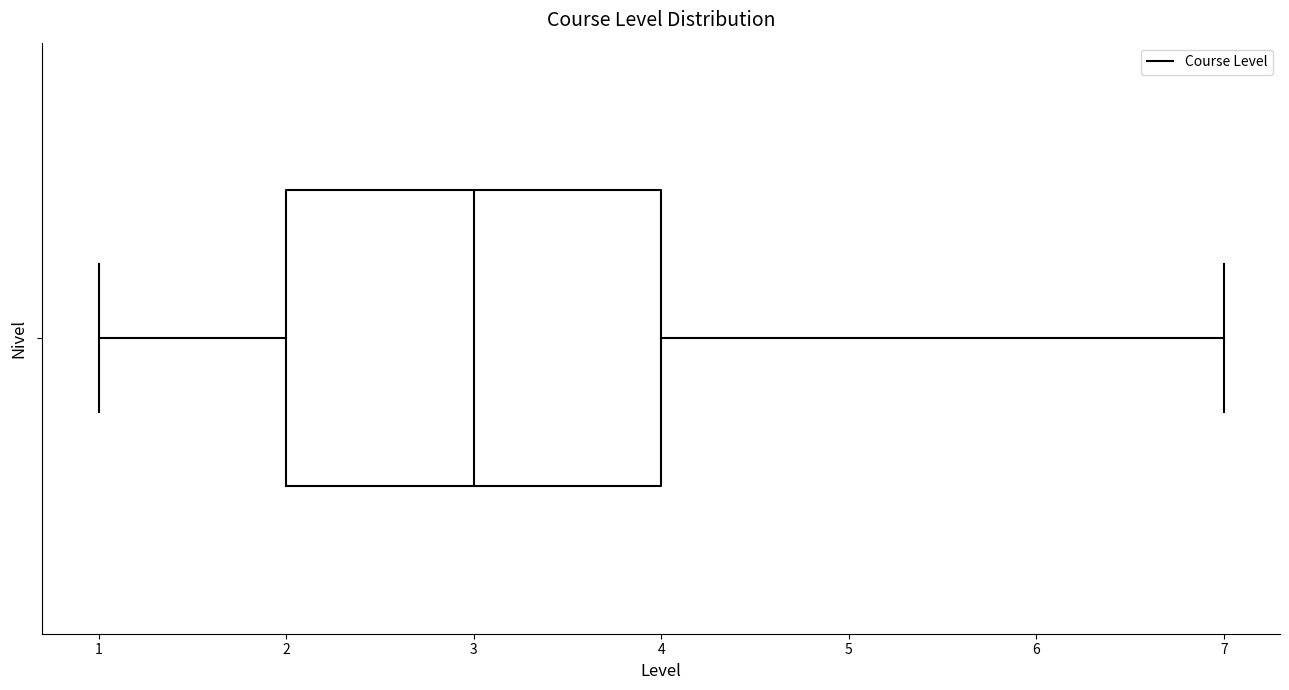

Read this box plot against the x-axis: the position of the median line, the range covered by the box, and the ends of both whiskers. The values are not printed on the chart, so give them approximately, as read against the axis.

median 3, box 2 to 4, whiskers 1 to 7